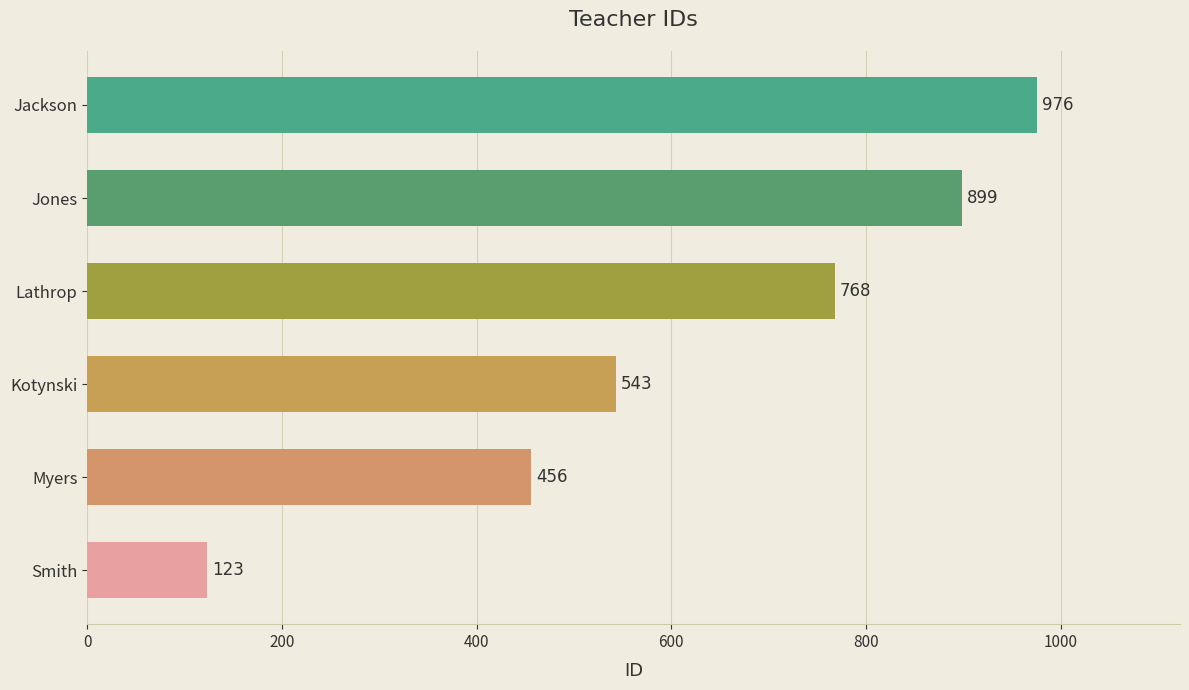

At which label is the value closest to 549?

Kotynski